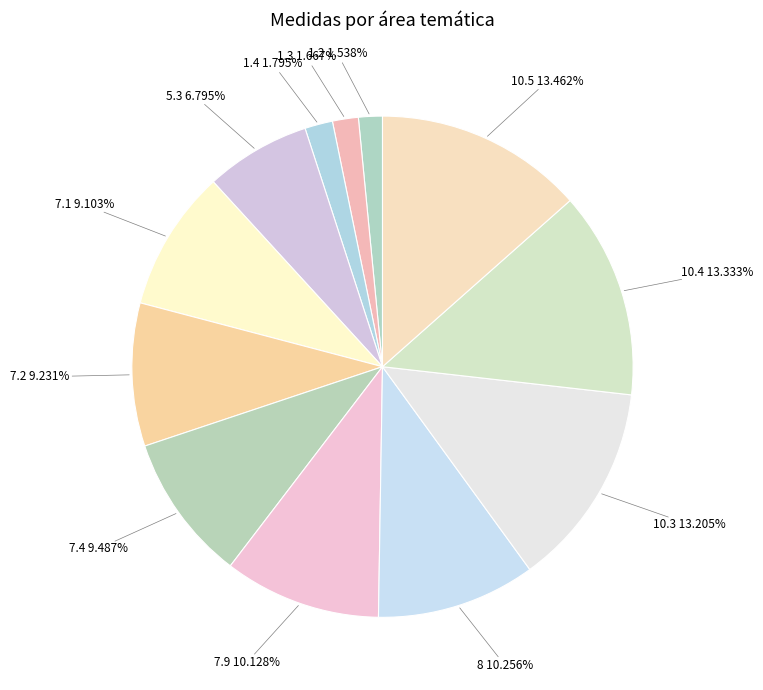

To the nearest percent, what is the difference between the largest and smallest slice percentages?

12%